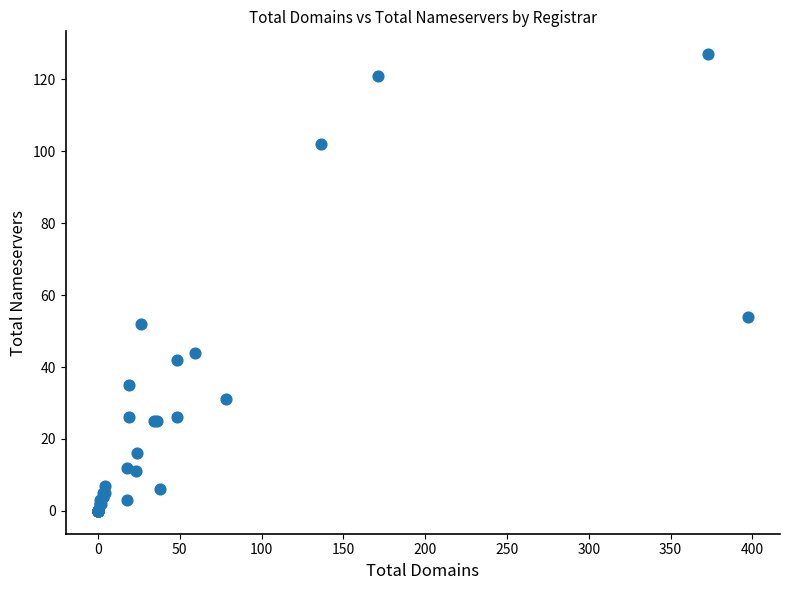

What Y value in the scatter plot is closest to 63?

54